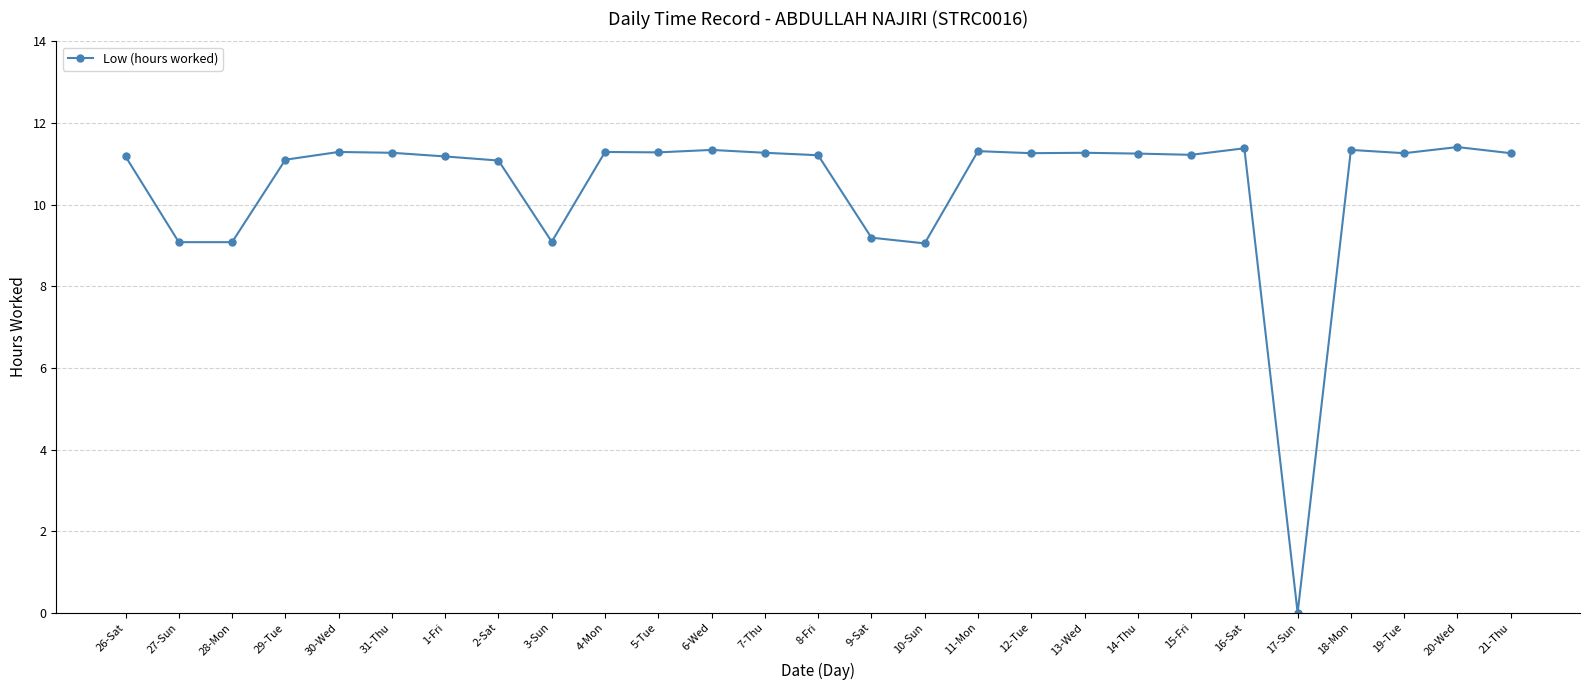

What is the label of the 20th point from the left?

14-Thu